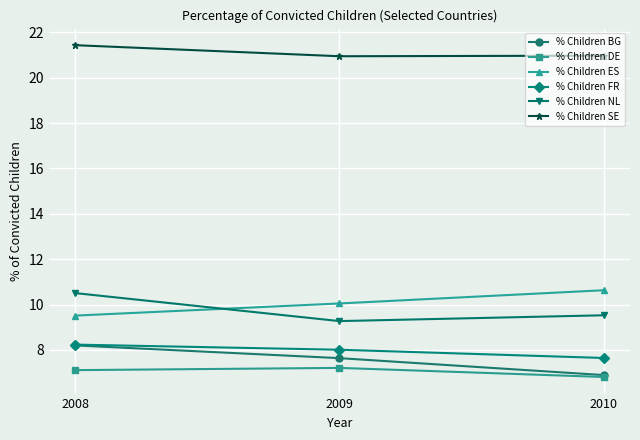

At which label is % Children NL closest to 9?

2009